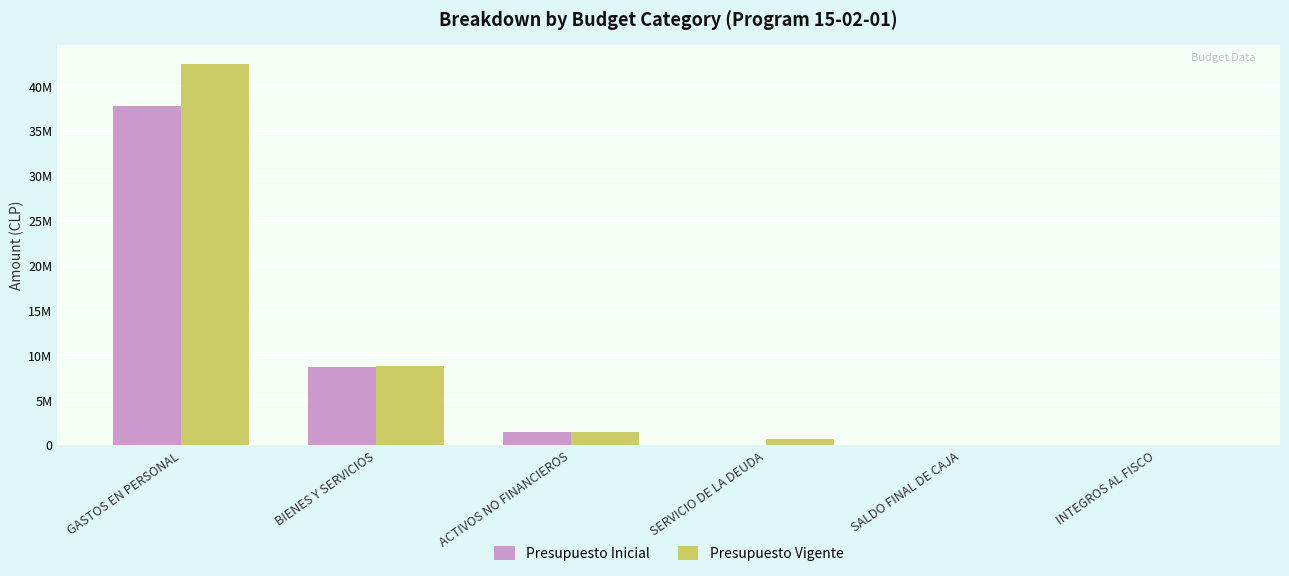

What is the value of the Presupuesto Inicial bar at the 3rd from the left?

1415983